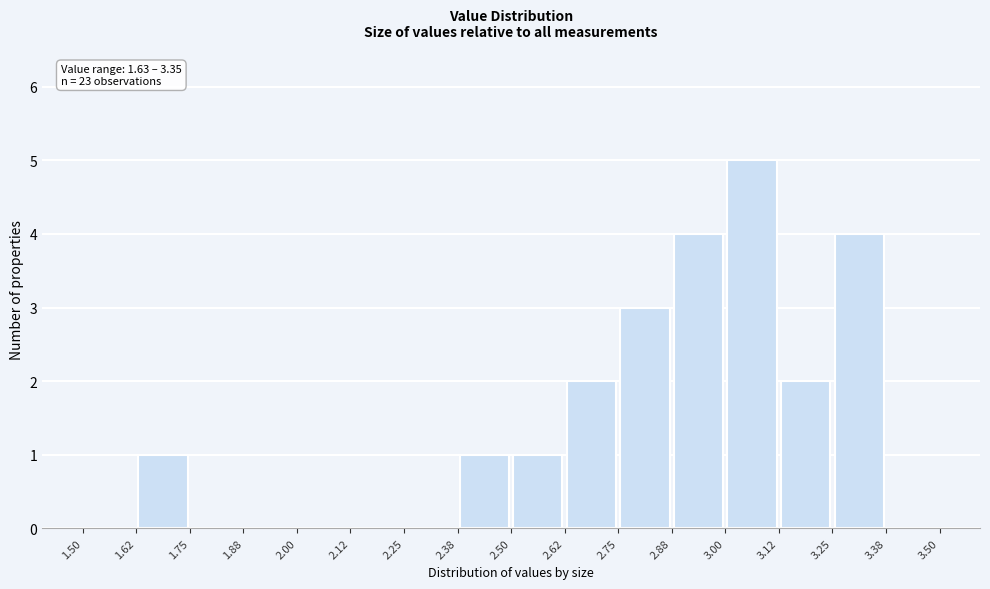

Which range on the x-axis has the tallest bar?

3.00 to 3.12